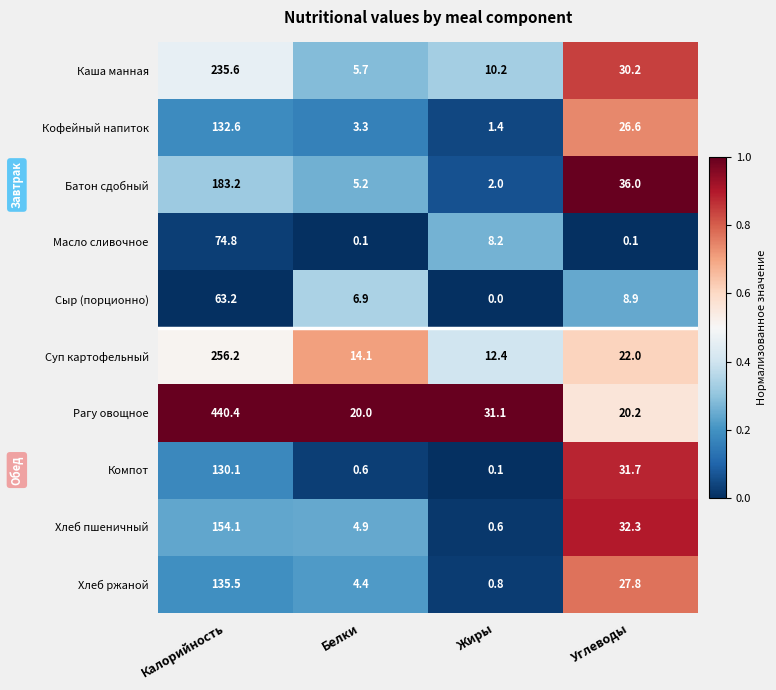

List the series in order of their peak value, lowest first.

Сыр (порционно), Масло сливочное, Компот, Кофейный напиток, Хлеб ржаной, Хлеб пшеничный, Батон сдобный, Каша манная, Суп картофельный, Рагу овощное